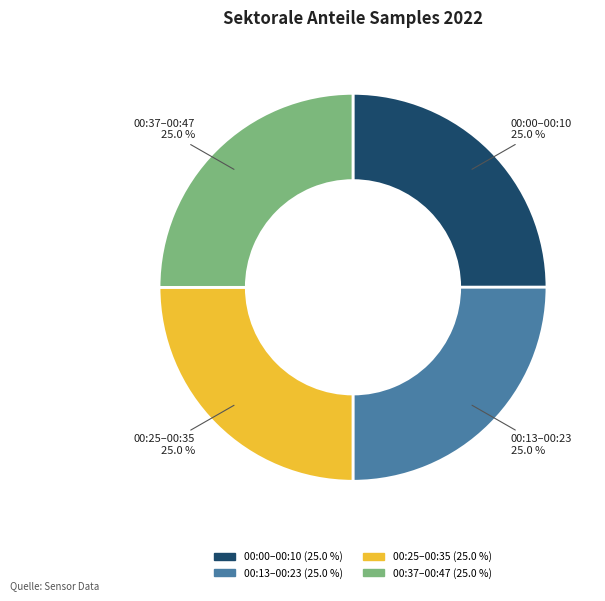

Does any single category account for the majority?

No